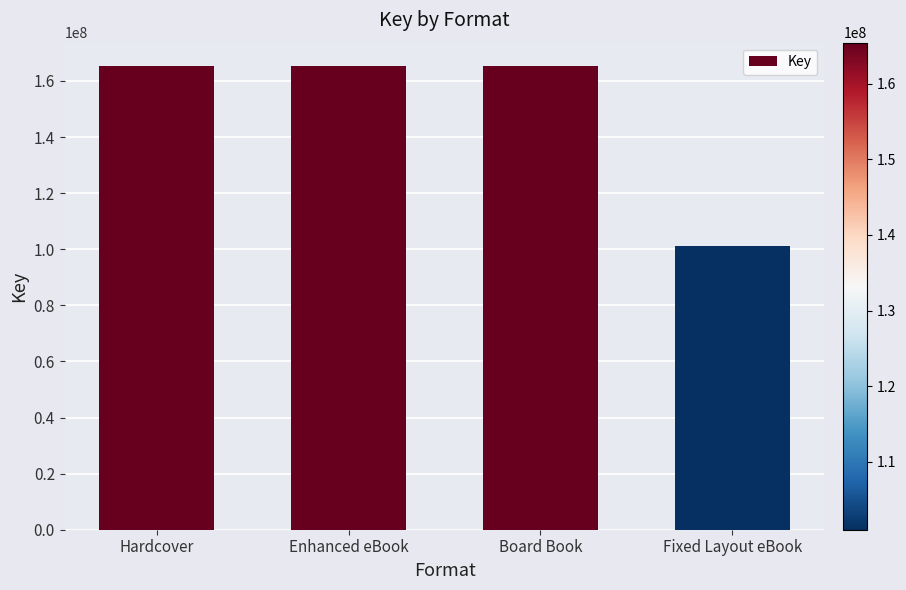

What is the sum of all values?

597238735